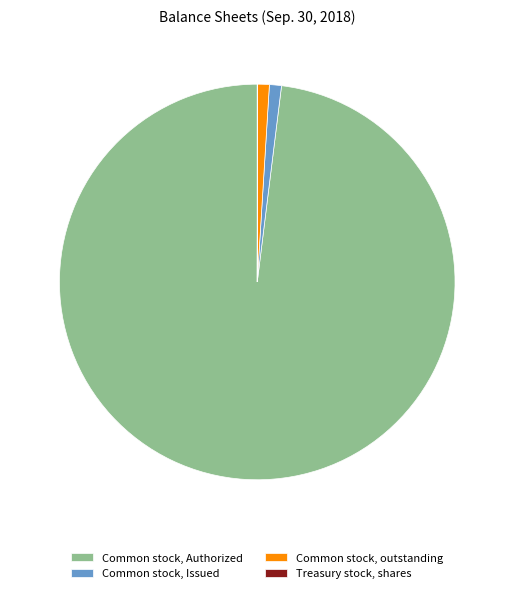

Which slice is the largest?

Common stock, Authorized